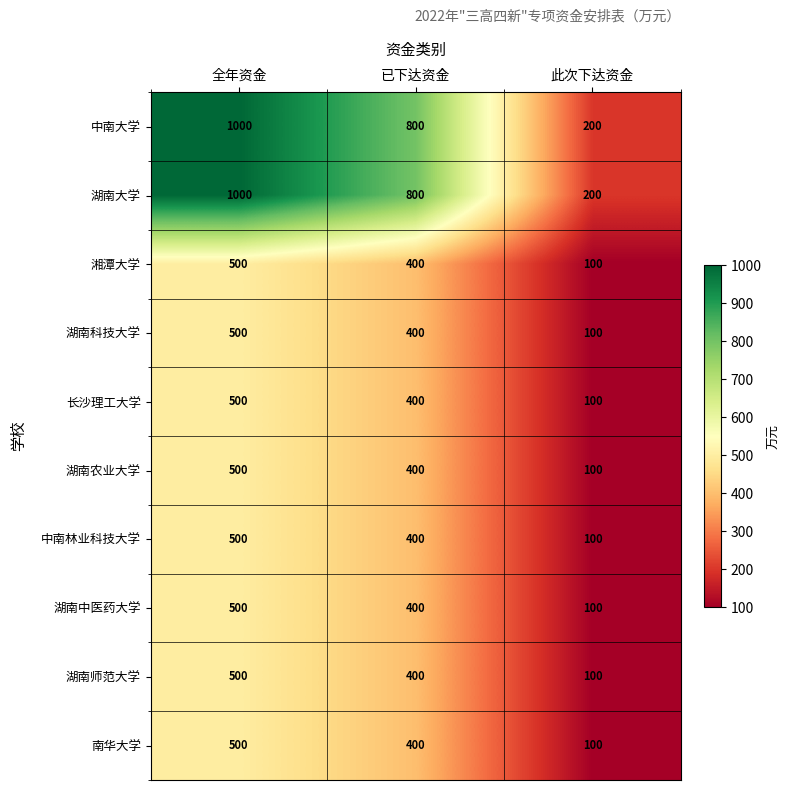

At which label does 湖南中医药大学 first exceed 400?

全年资金